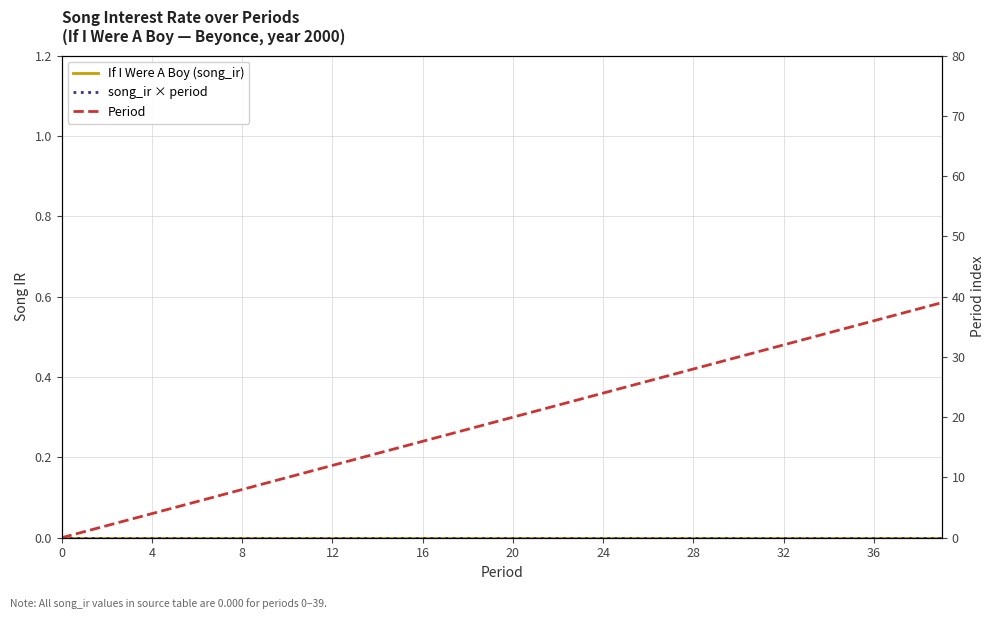

At 22, list the series in order from largest to smallest.

Period, If I Were A Boy (song_ir), song_ir × period